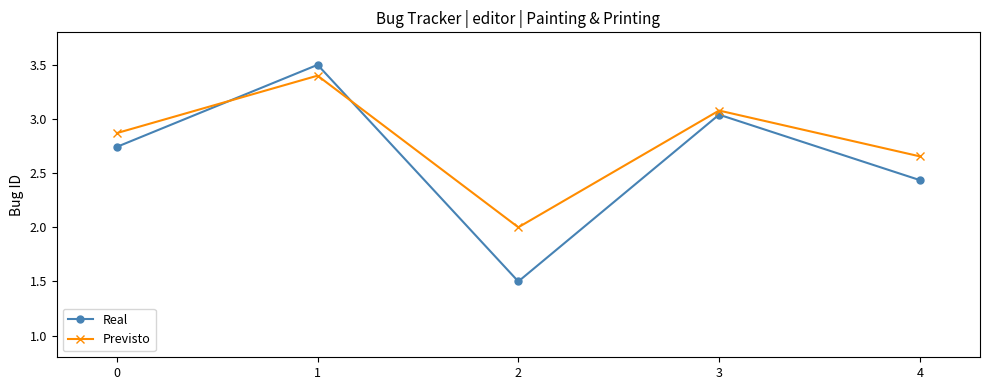

Between which two adjacent categories do Previsto and Real first intersect?

0 and 1